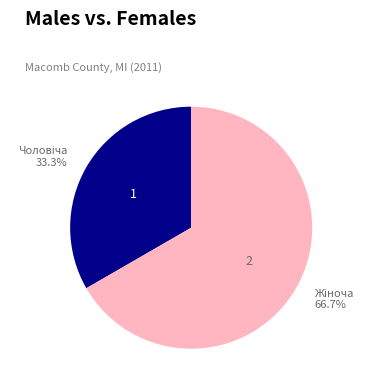

Count the number of slices in the pie.

2